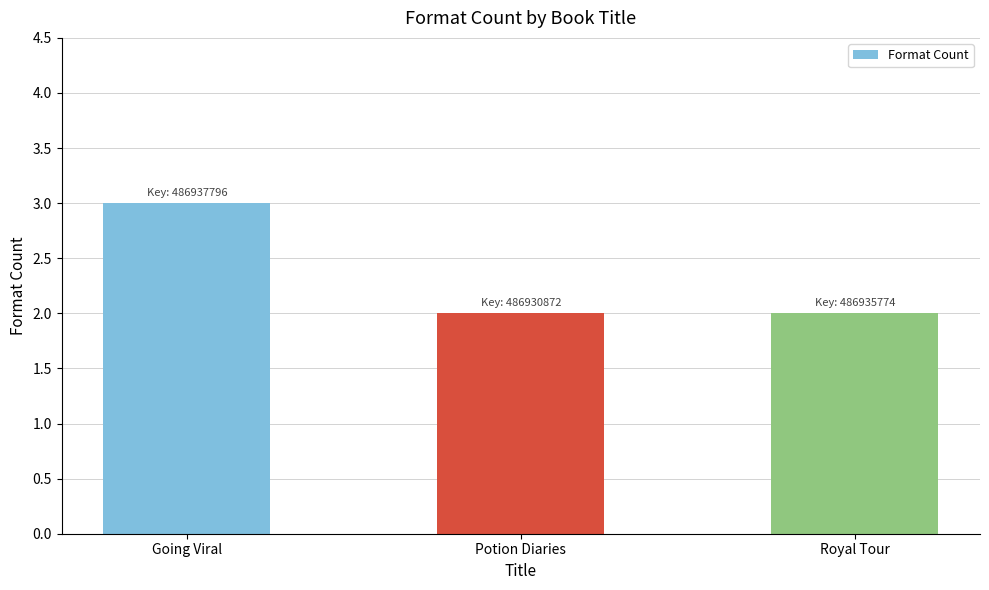

What is the sum of all values?

7